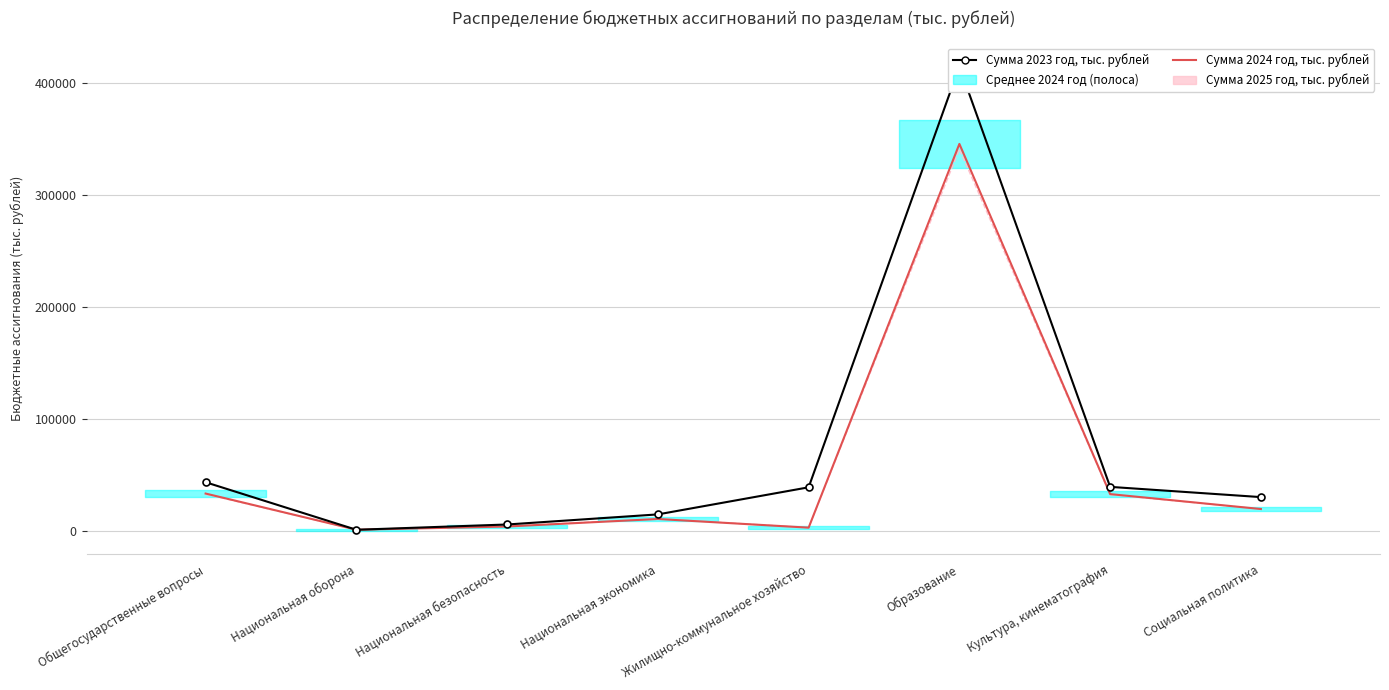

Reading right to left, transcribe all the data shown in this chart.

Сумма 2023 год, тыс. рублей: 30211.0	39350.2	414876.6	38960.4	14770.7	5755.0	1027.7	43482.1
Сумма 2024 год, тыс. рублей: 19560.9	32896.9	345645.3	2930.0	10659.0	3951.0	1075.9	33386.3
Сумма 2025 год, тыс. рублей: 19560.9	32398.9	341052.3	2930.0	10923.0	4166.0	1115.2	32865.2